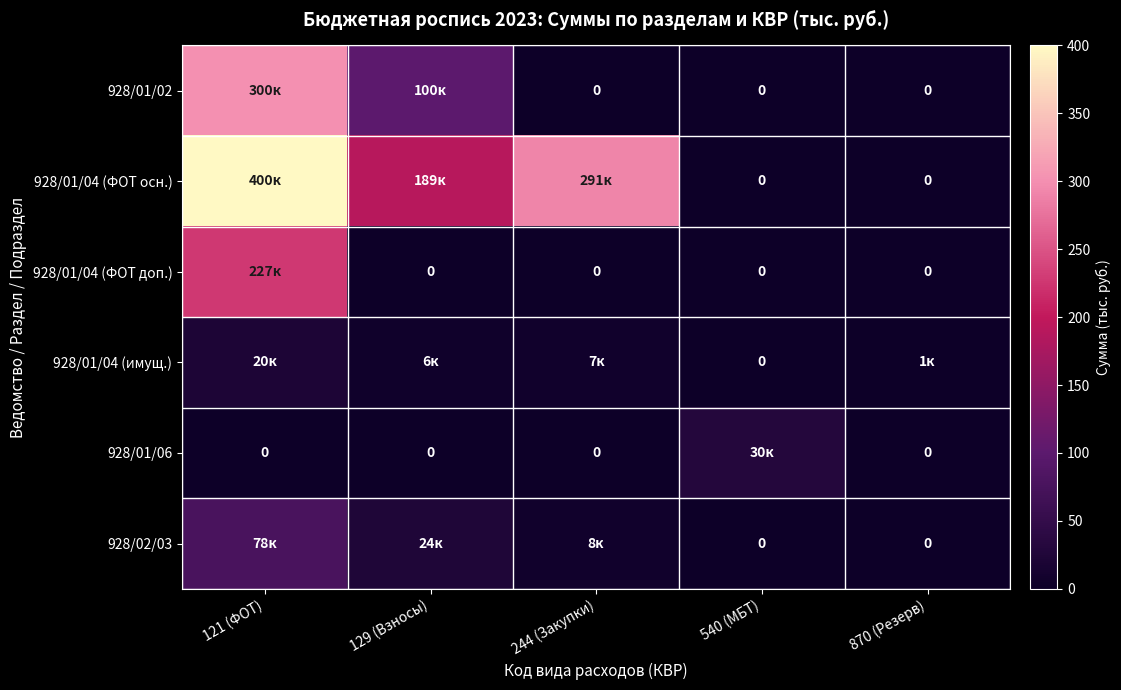

What is the difference between the highest and lowest values at 121 (ФОТ)?

400.0